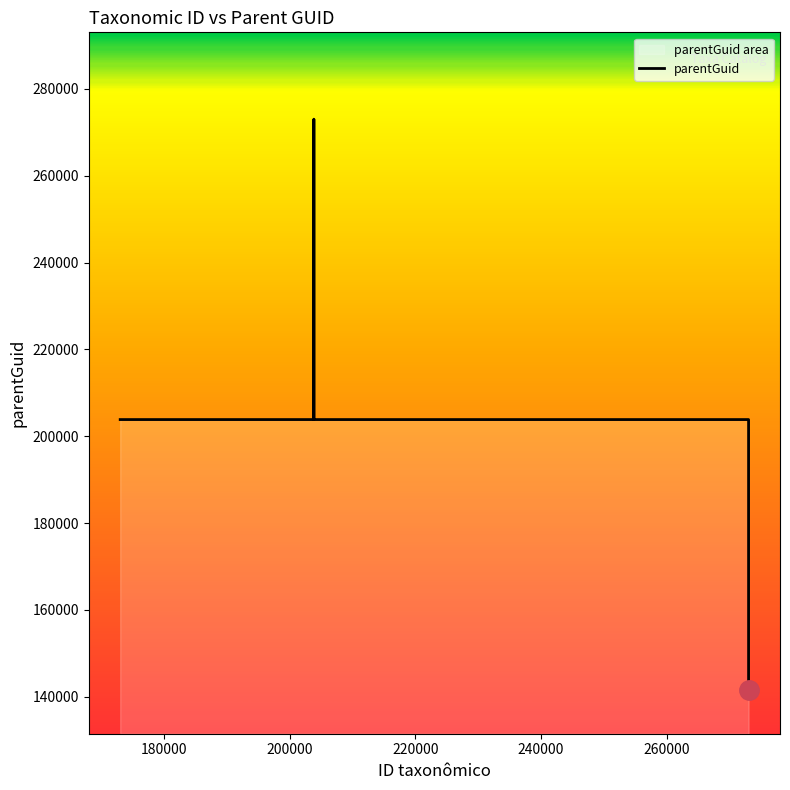

True or false: the data has more than 0 interior local peaks.

True